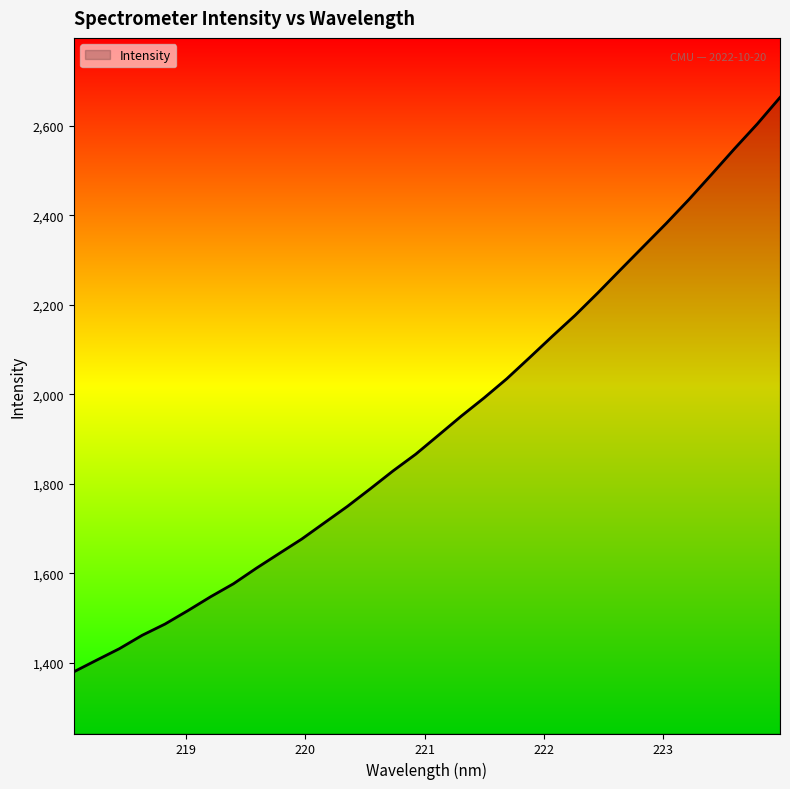

What is the greatest value displayed?

2664.0